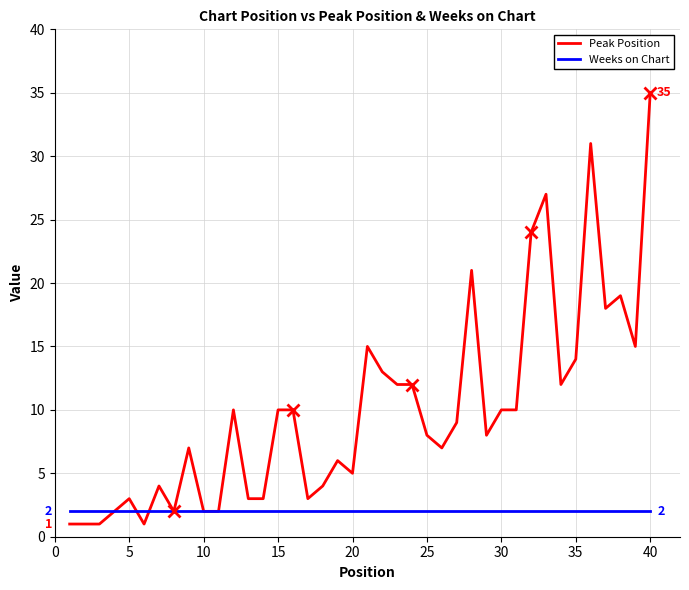

True or false: Peak Position and Weeks on Chart cross at least once.

True